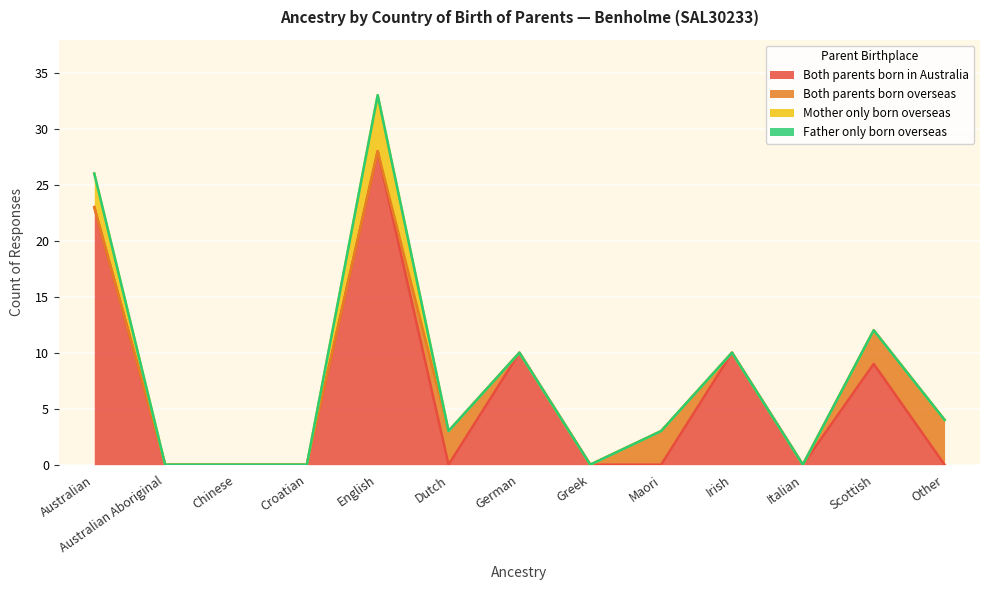

What position from the right is Irish?

4